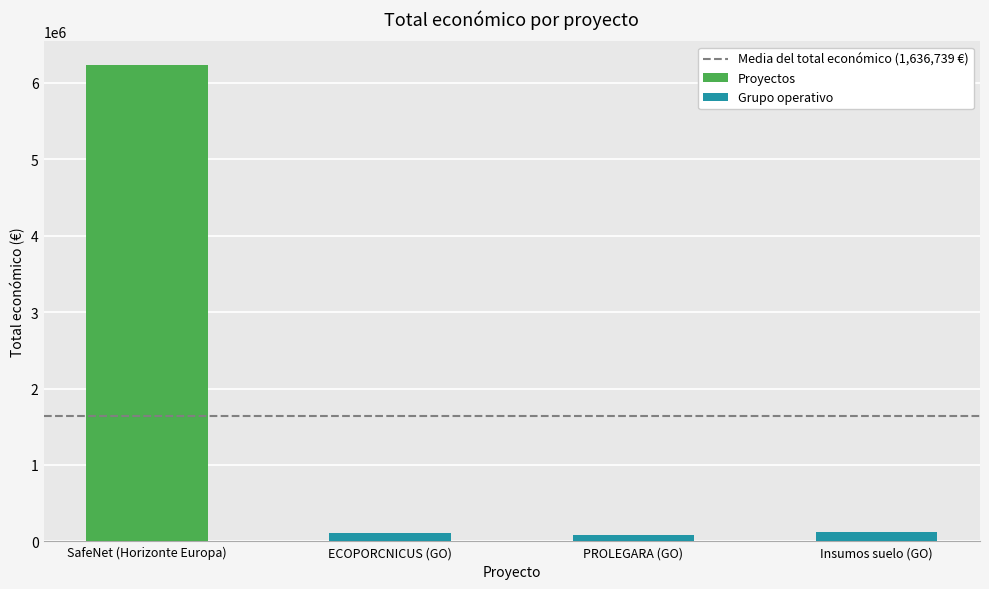

At which category does the chart reach its minimum across all series?

PROLEGARA (GO)